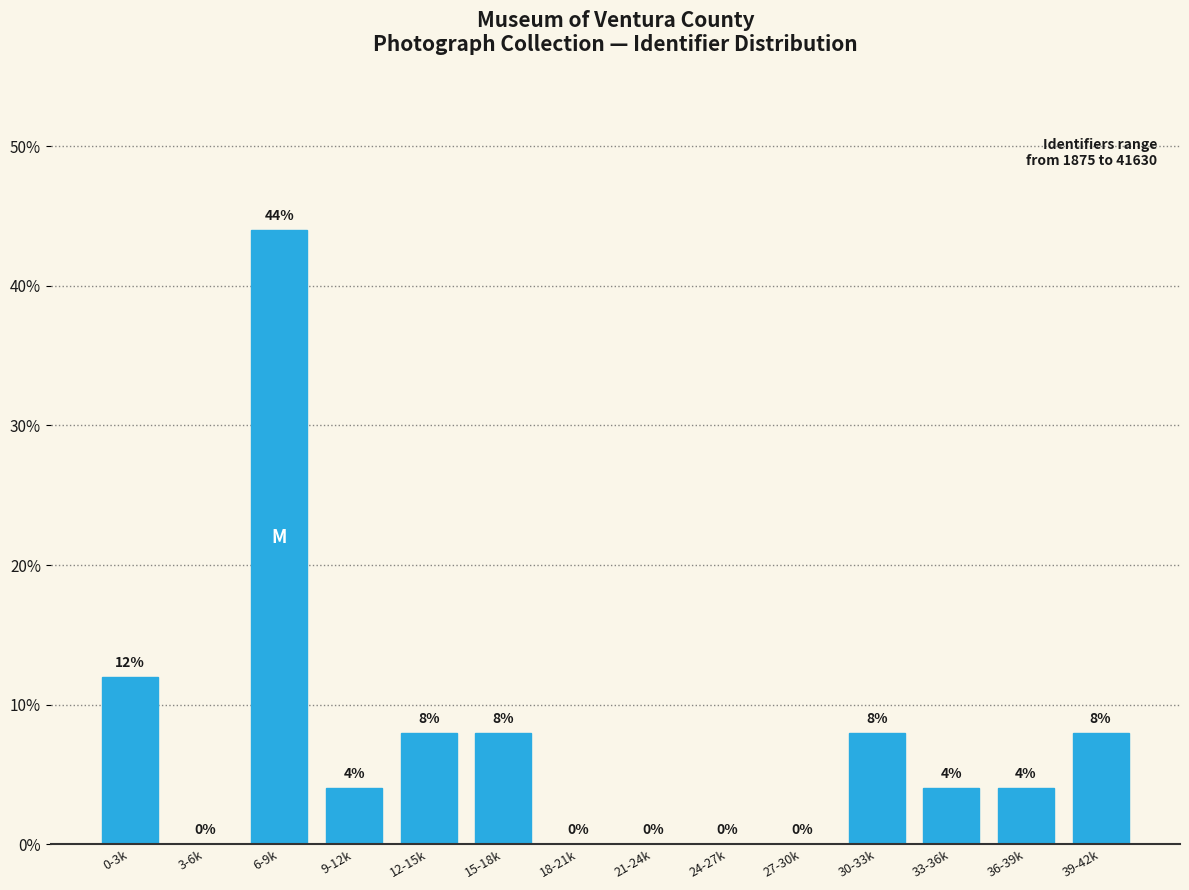

Reading right to left, list all the values displayed in this chart.

39-42k=8	36-39k=4	33-36k=4	30-33k=8	27-30k=0	24-27k=0	21-24k=0	18-21k=0	15-18k=8	12-15k=8	9-12k=4	6-9k=44	3-6k=0	0-3k=12